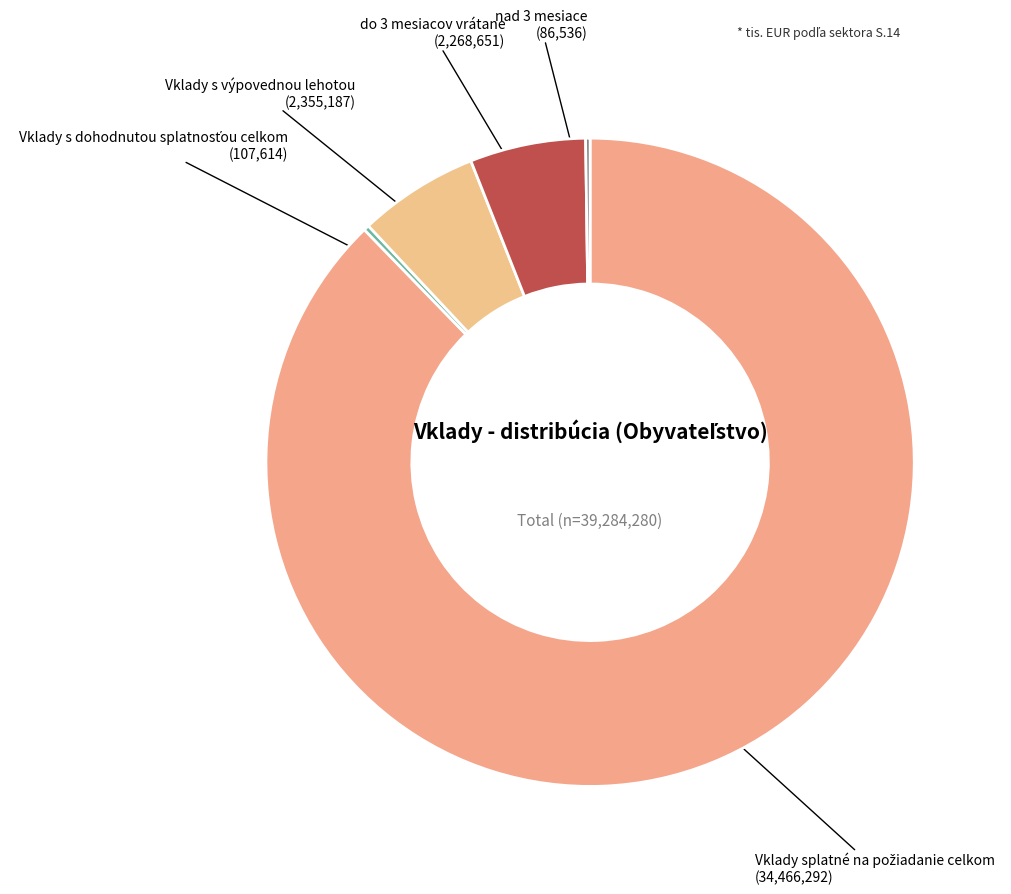

Does any single category account for the majority?

Yes